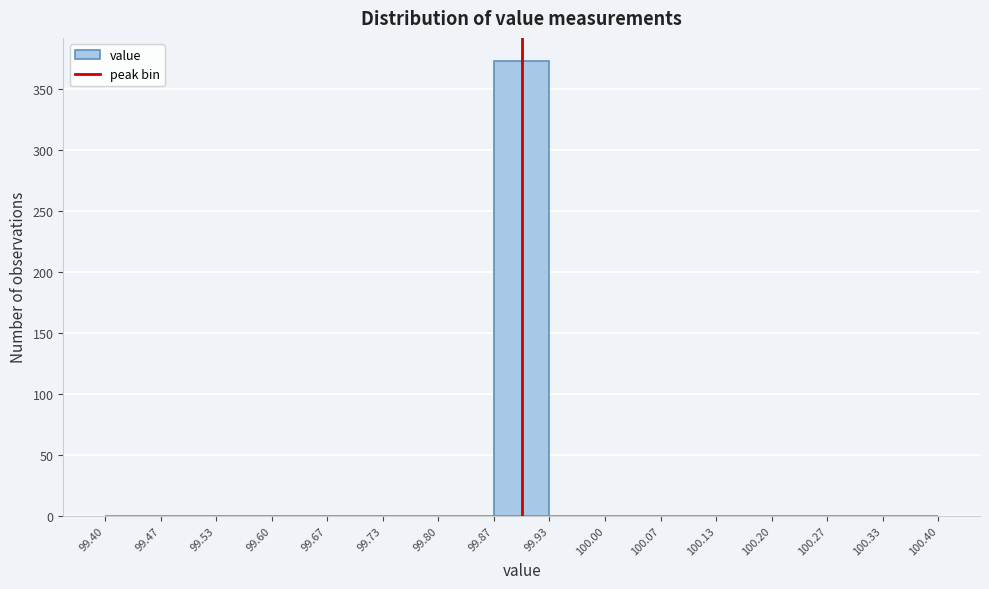

Reading left to right, list every bar in this chart as the range it spans on the x-axis followed by its height. The values are not printed on the chart, so give them approximately, as read against the axis.

99.40 to 99.47: 0
99.47 to 99.53: 0
99.53 to 99.60: 0
99.60 to 99.67: 0
99.67 to 99.73: 0
99.73 to 99.80: 0
99.80 to 99.87: 0
99.87 to 99.93: 375
99.93 to 100.00: 0
100.00 to 100.07: 0
100.07 to 100.13: 0
100.13 to 100.20: 0
100.20 to 100.27: 0
100.27 to 100.33: 0
100.33 to 100.40: 0